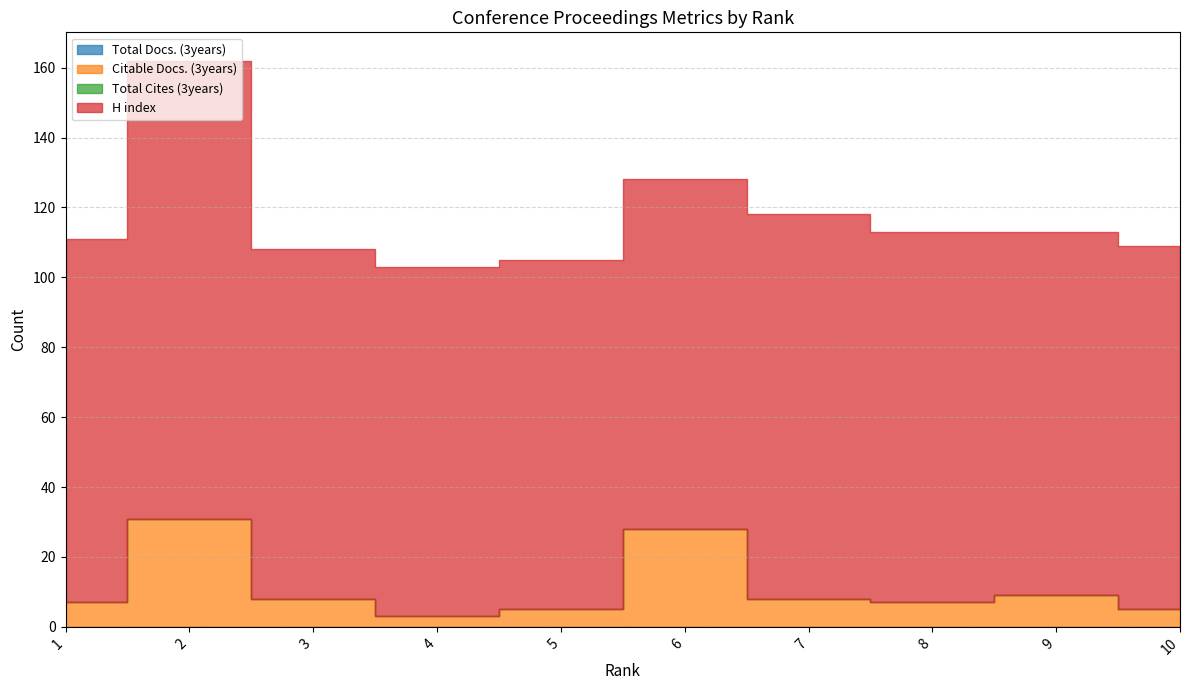

Is the value of Total Cites (3years) at 6 greater than the value of H index at 2?

No